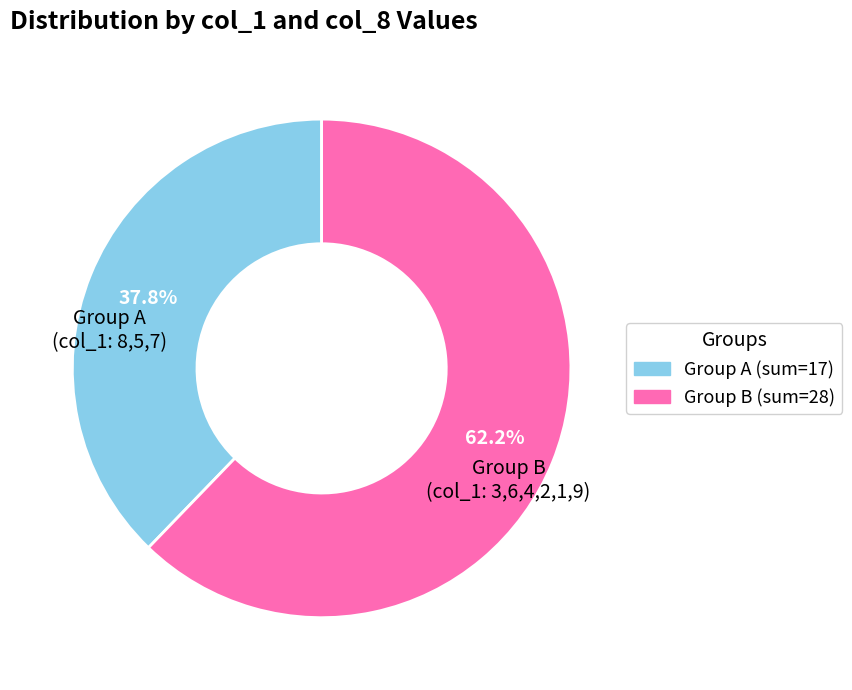

Does any single category account for the majority?

Yes